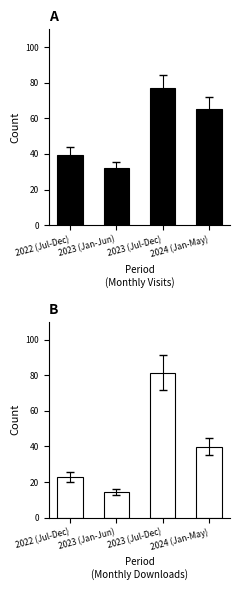

Are the bars grouped side by side (vs. stacked)?

Yes